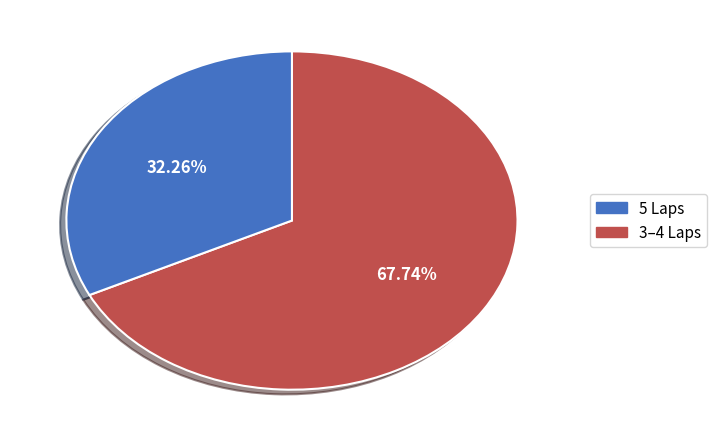

Is there any slice that represents more than half of the pie?

Yes